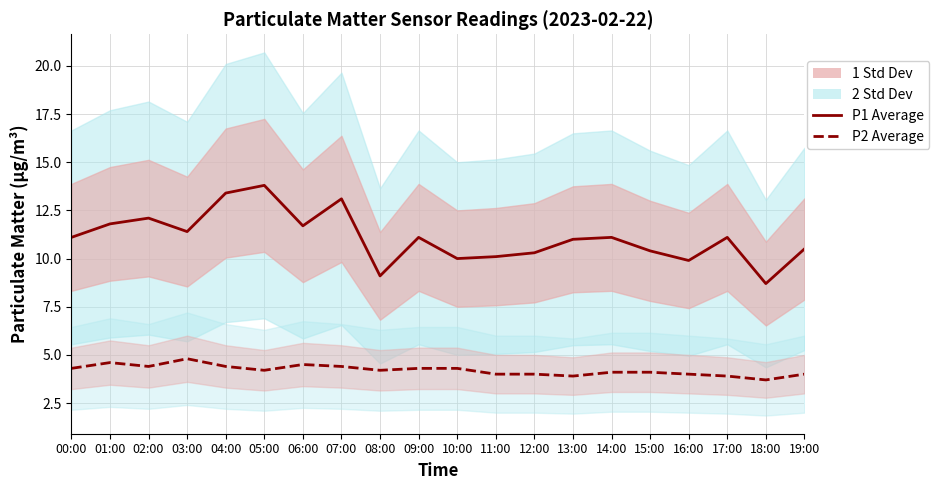

How many categories are shown in the chart?

20